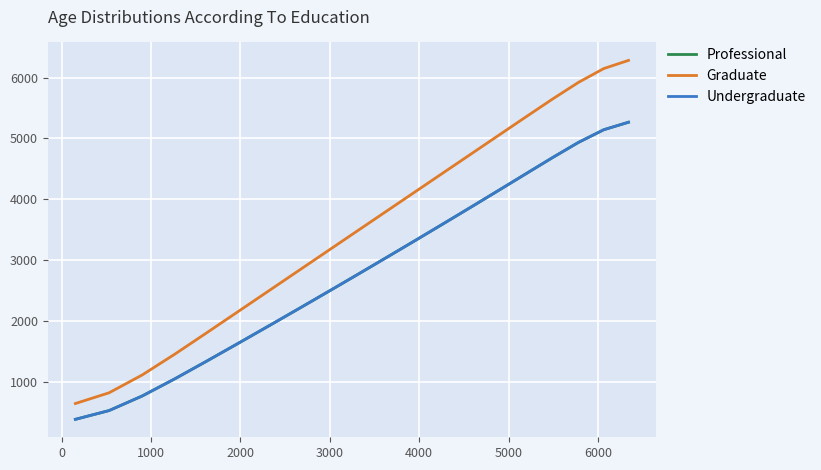

Is this an area chart (filled region under the line)?

No